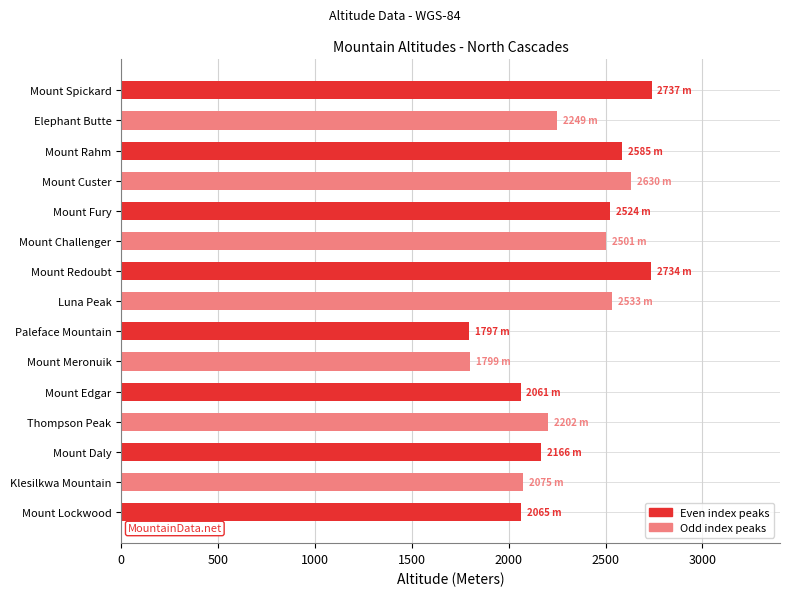

What is the smallest value displayed?

1797